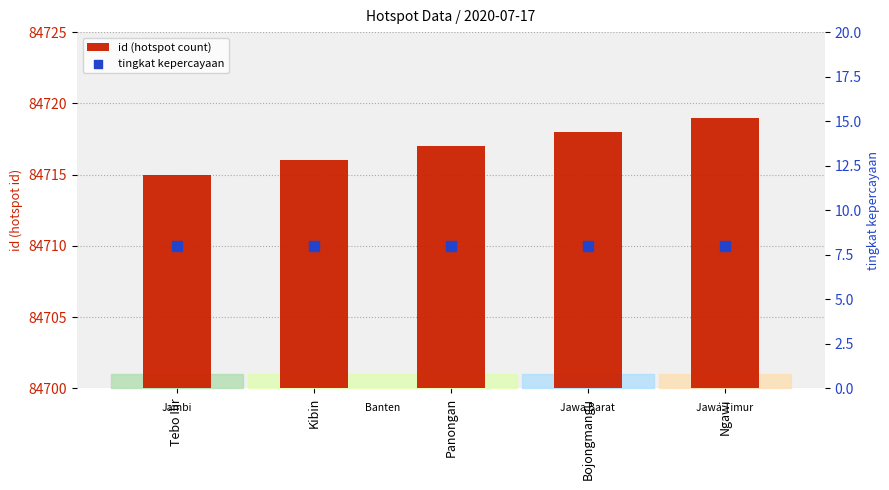

What are all the series names shown in the legend?

id (hotspot count), tingkat kepercayaan